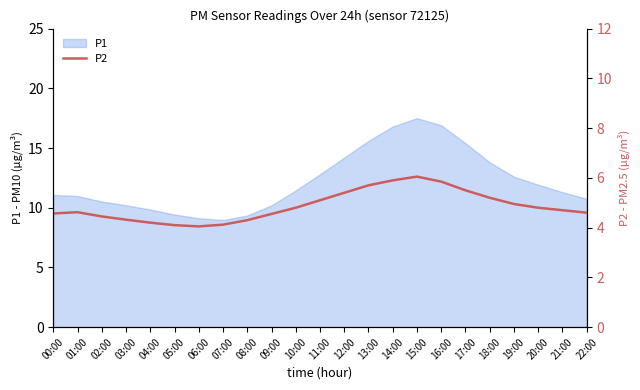

Does the chart have visible grid lines?

No